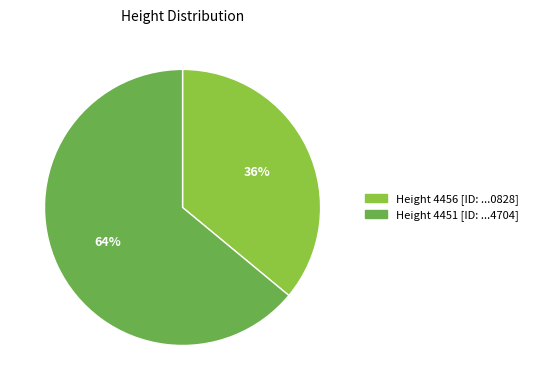

To the nearest percent, what is the difference between the largest and smallest slice percentages?

28%